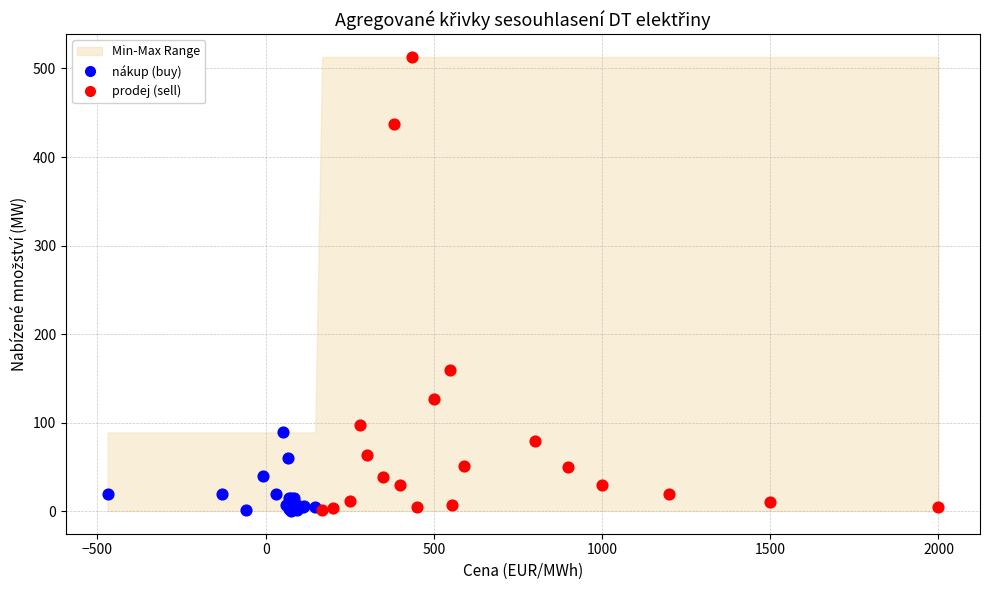

Which series contains the highest Y value?

prodej (sell)